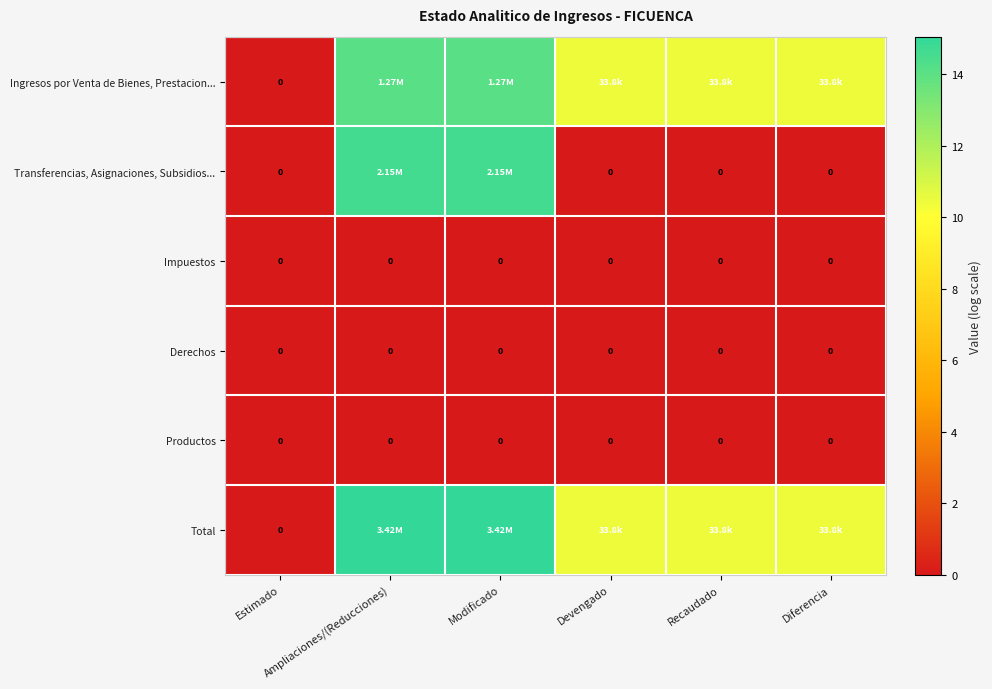

How many data points in Ingresos por Venta de Bienes, Prestacion... are less than 10?

1